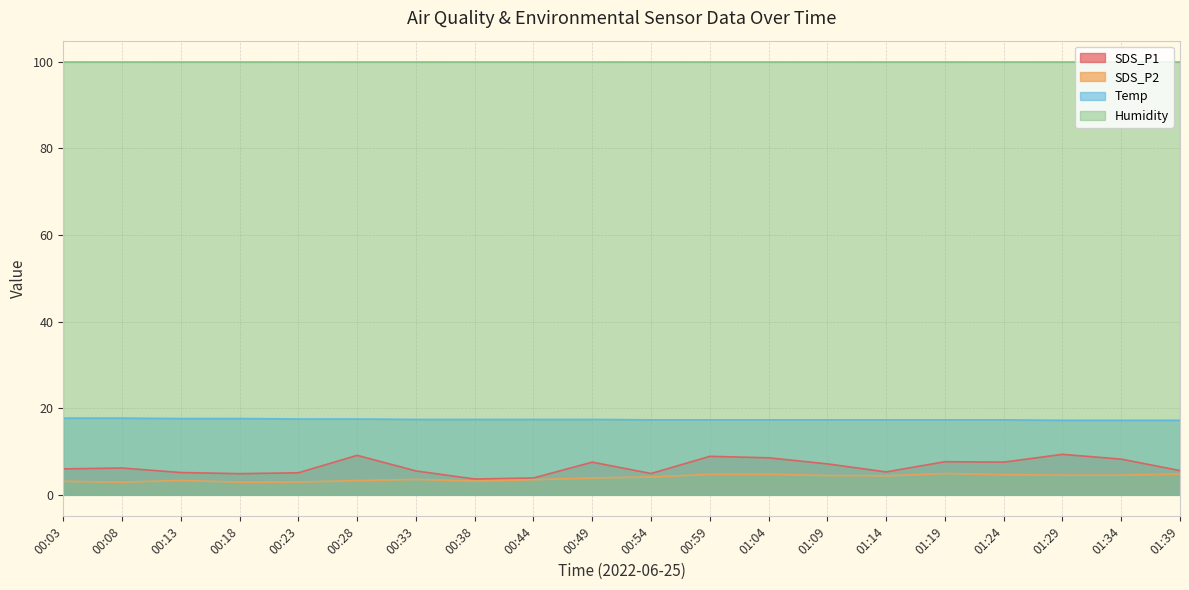

What are all the series names shown in the legend?

SDS_P1, SDS_P2, Temp, Humidity